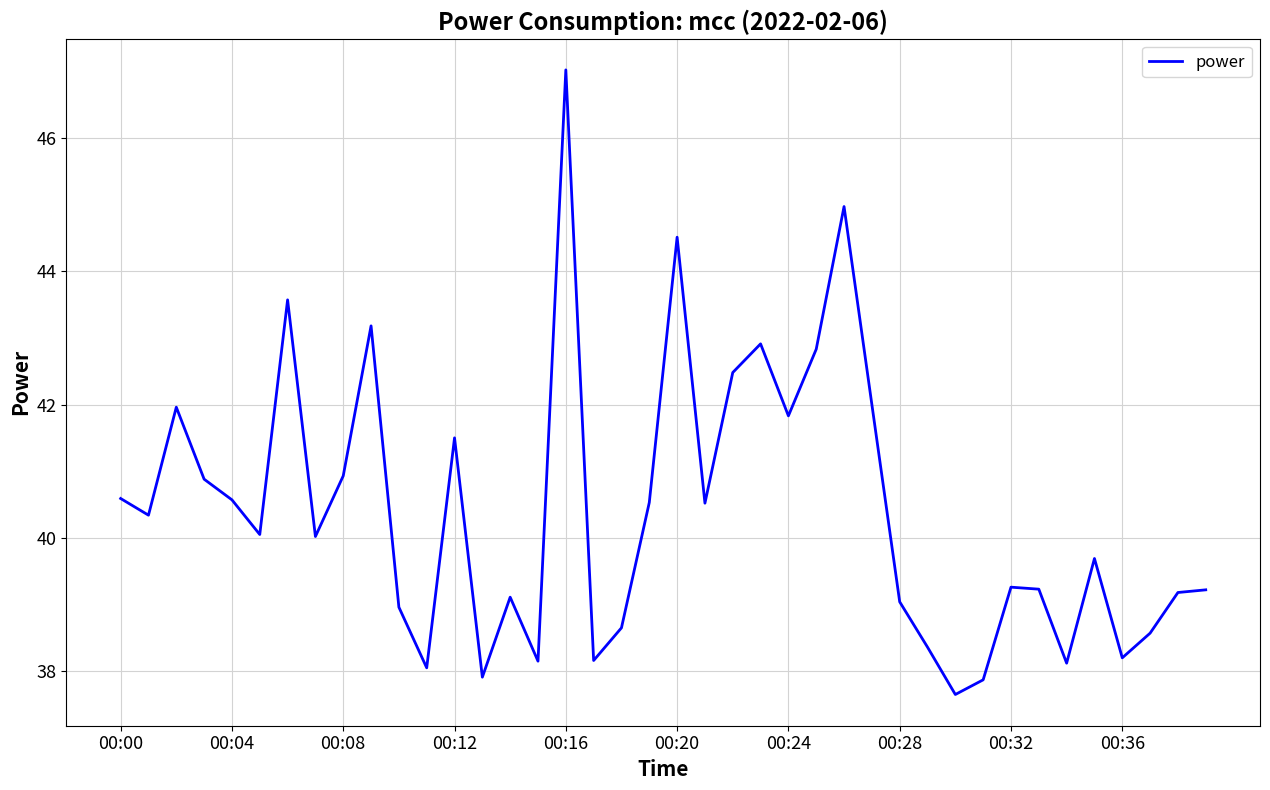

What is the maximum value shown in the chart?

47.0